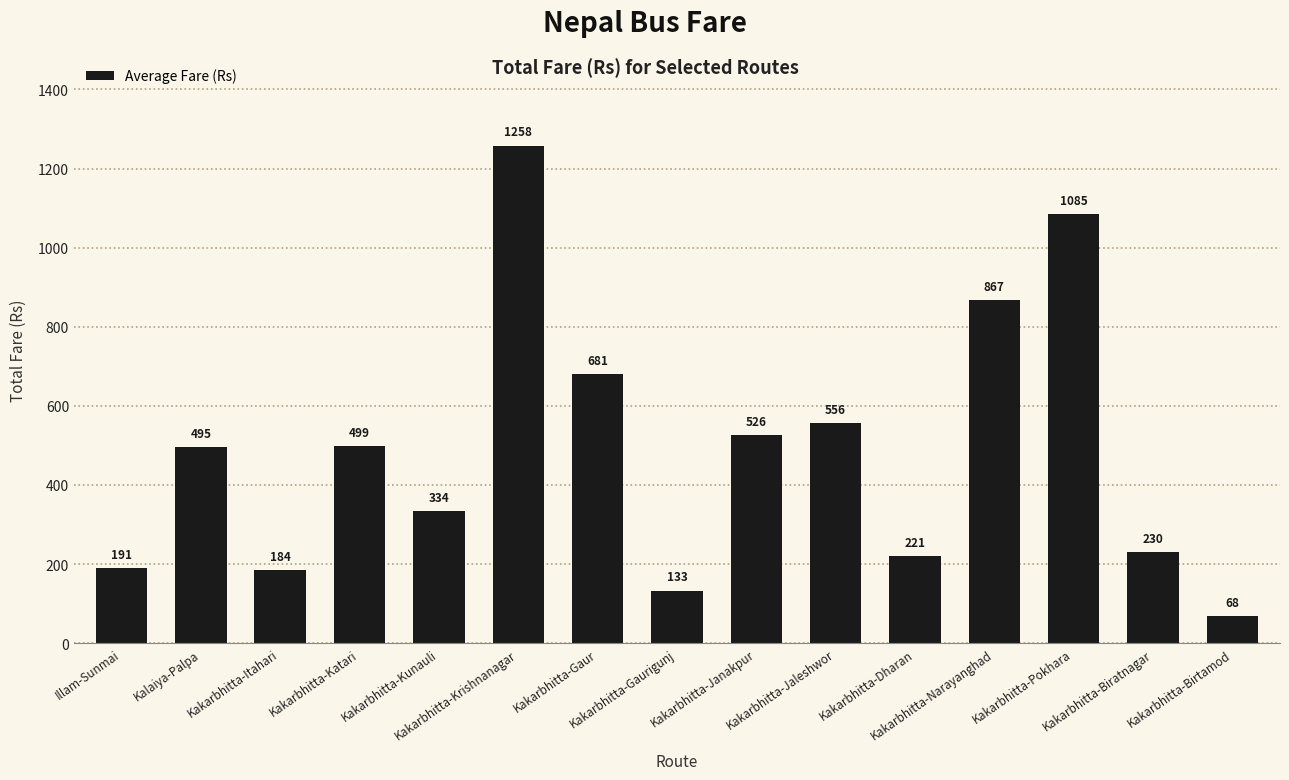

Where is the data nearest to the value 663?

Kakarbhitta-Gaur